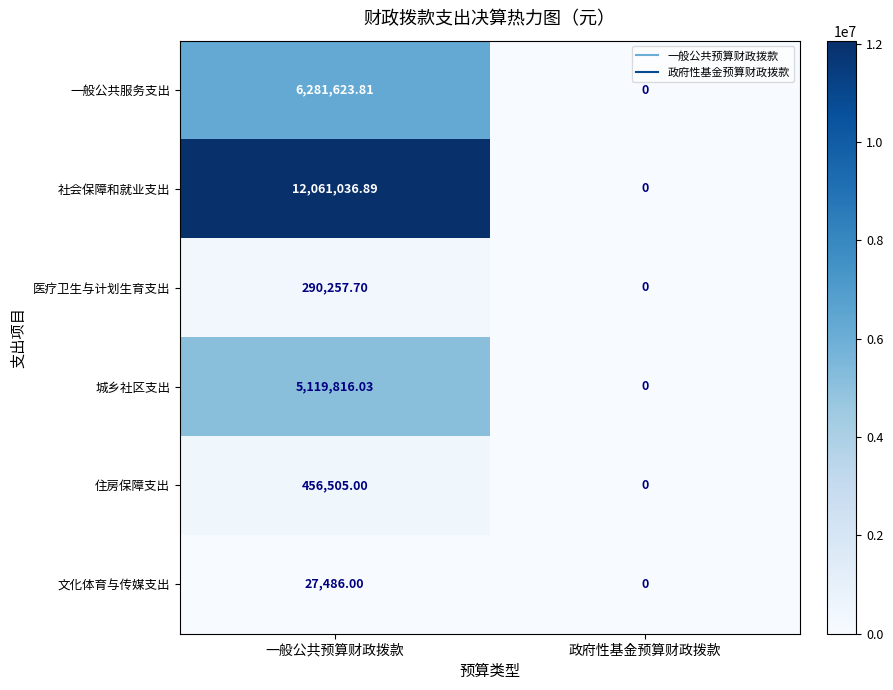

How many data points does each series have?

2